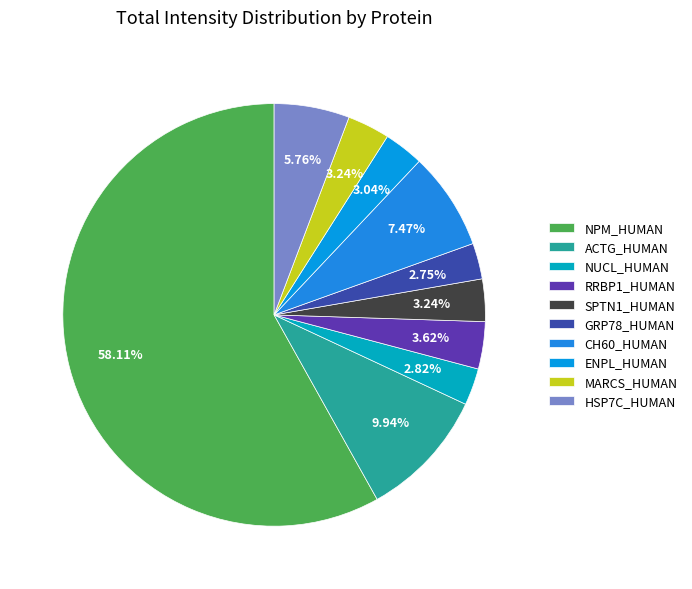

To the nearest percent, what percentage of the pie is RRBP1_HUMAN?

4%